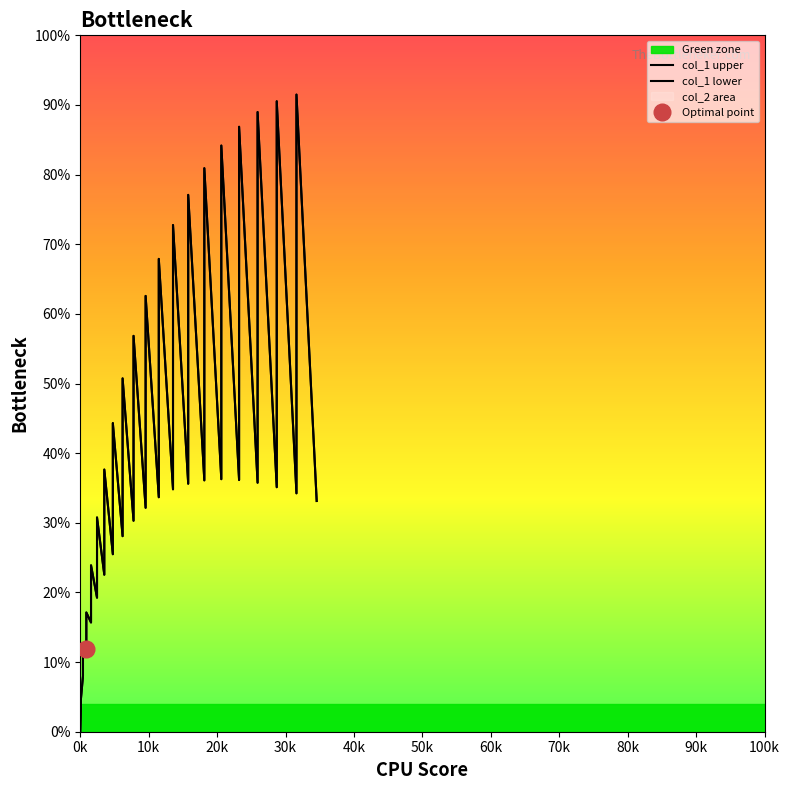

True or false: col_1 lower and col_1 upper cross at least once.

False